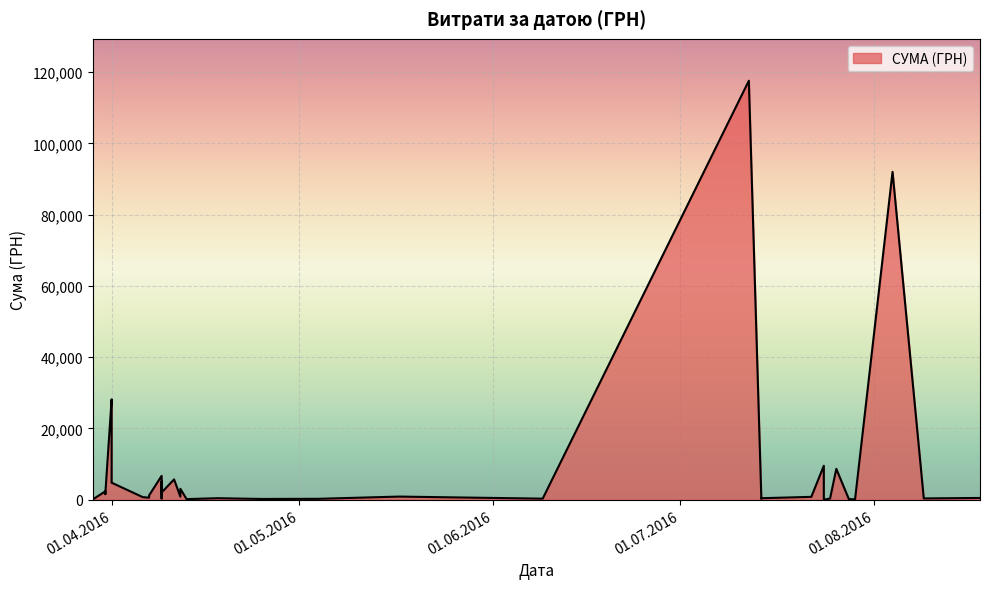

What is the sum of all values?

330564.5